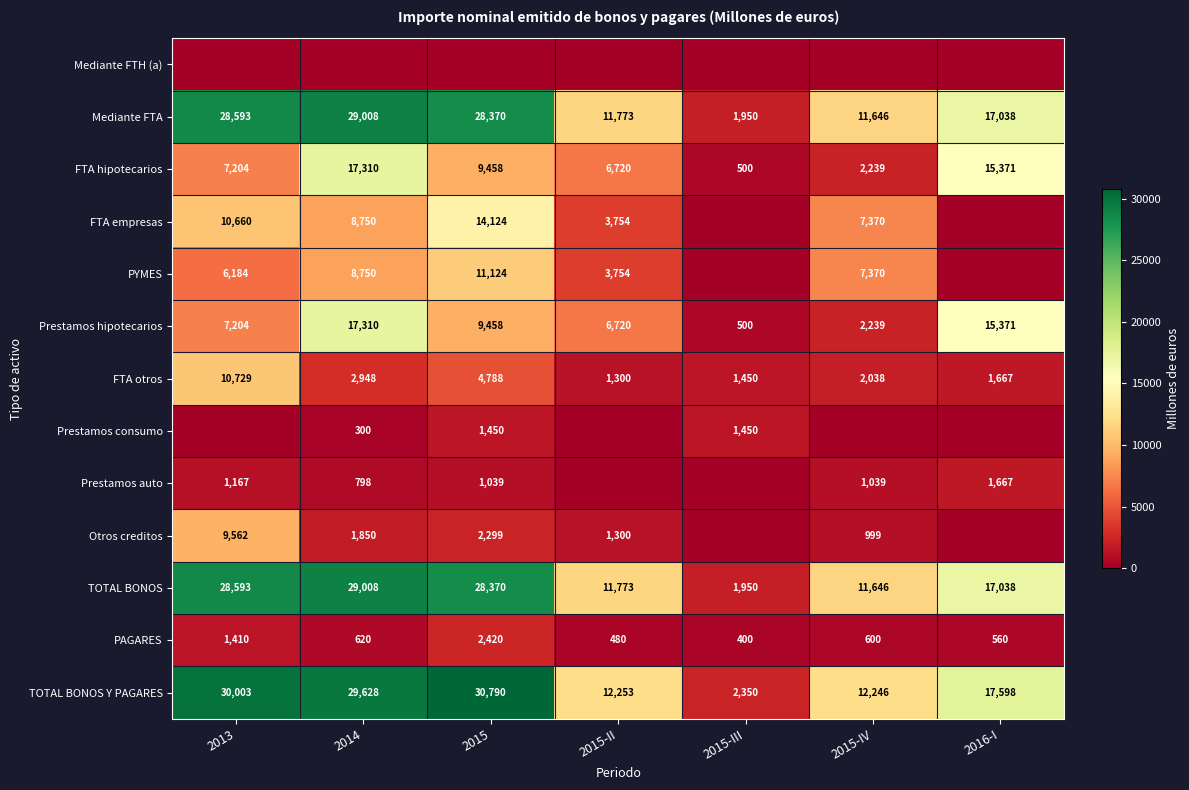

Rank the categories by PAGARES value from highest to lowest.

2015, 2013, 2014, 2015-IV, 2016-I, 2015-II, 2015-III